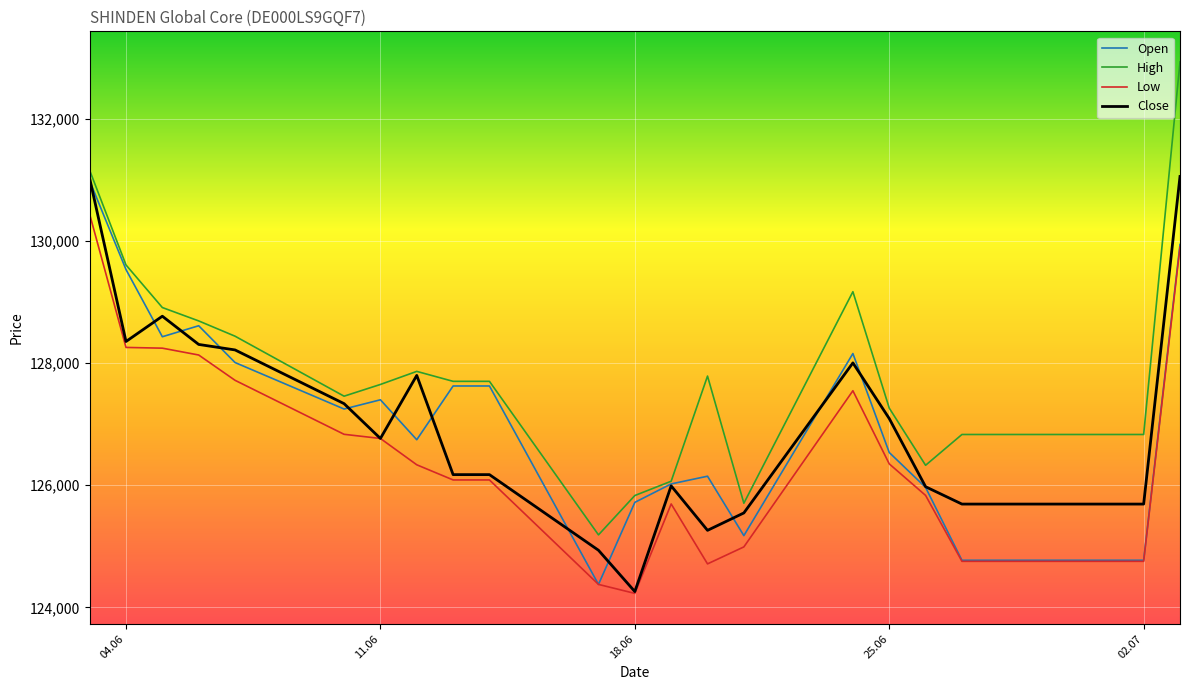

What is the maximum value for Low?

130436